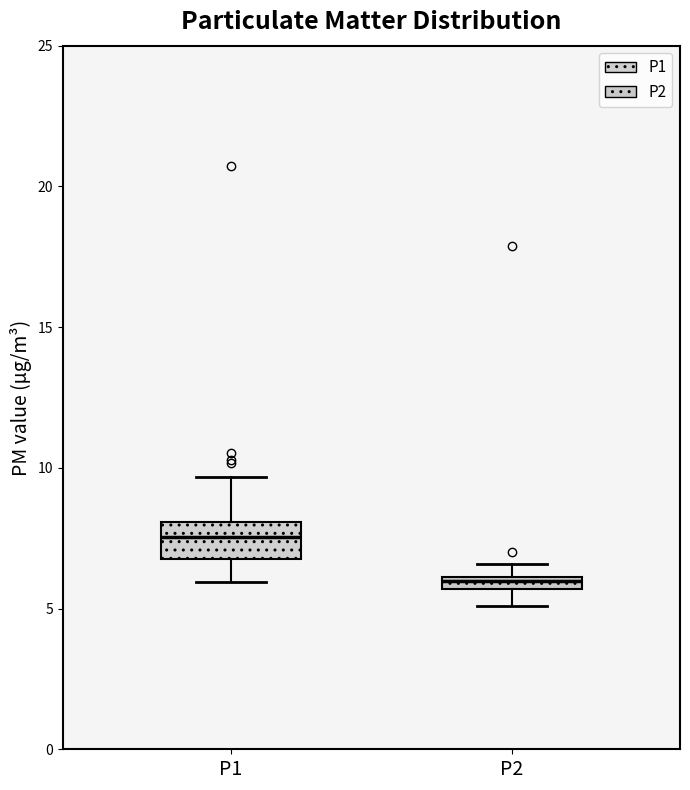

Which box has the lowest median line?

P2